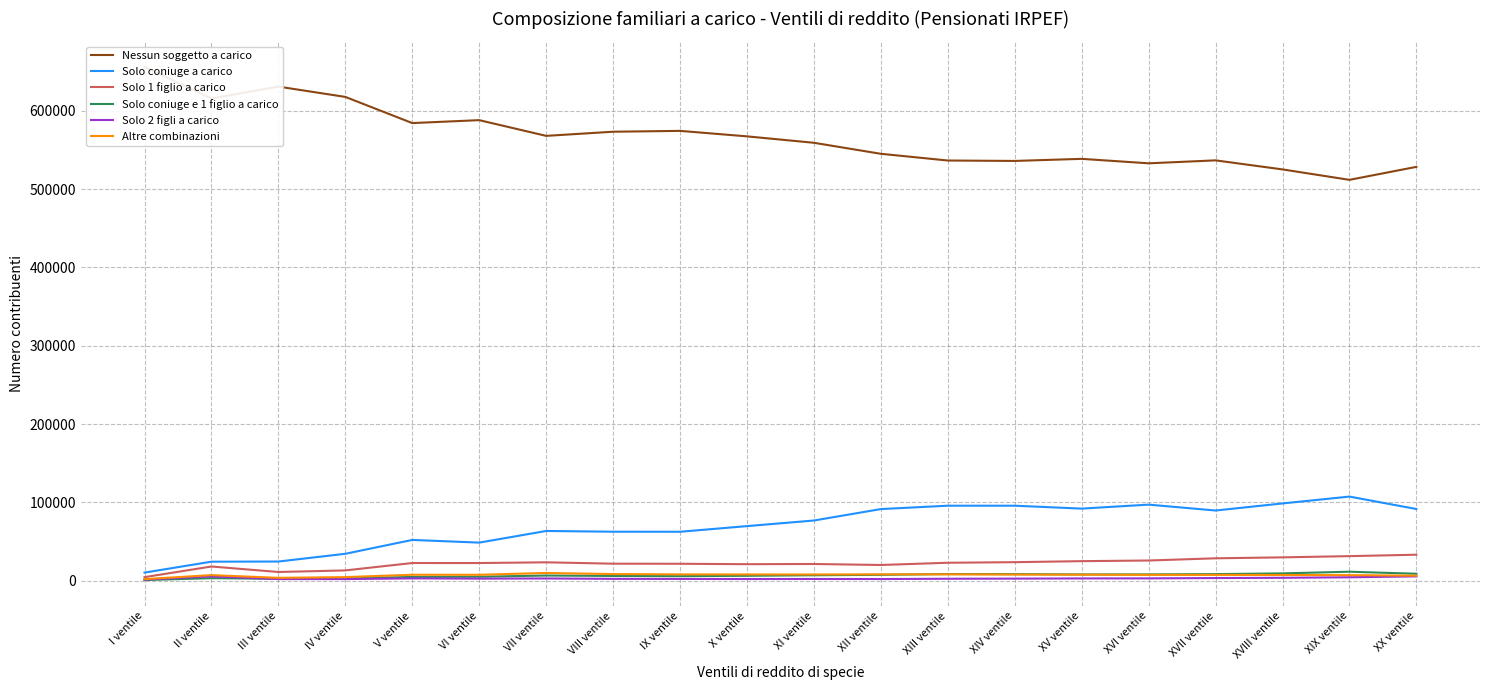

At how many categories does at least one series exceed 223798?

20